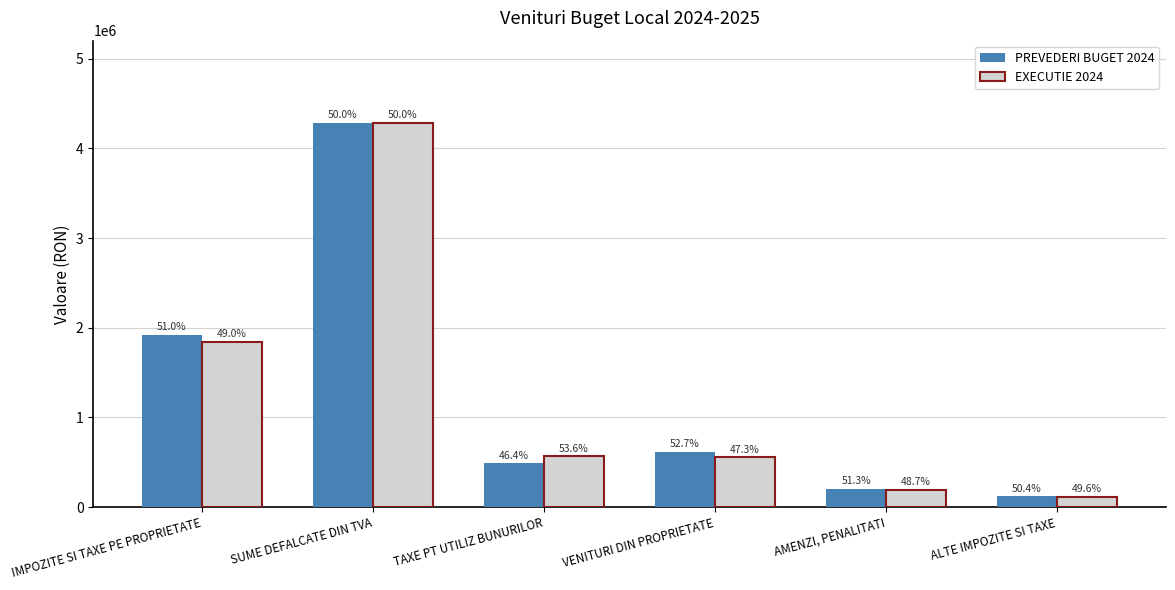

Which category has the highest value in the PREVEDERI BUGET 2024 series?

SUME DEFALCATE DIN TVA